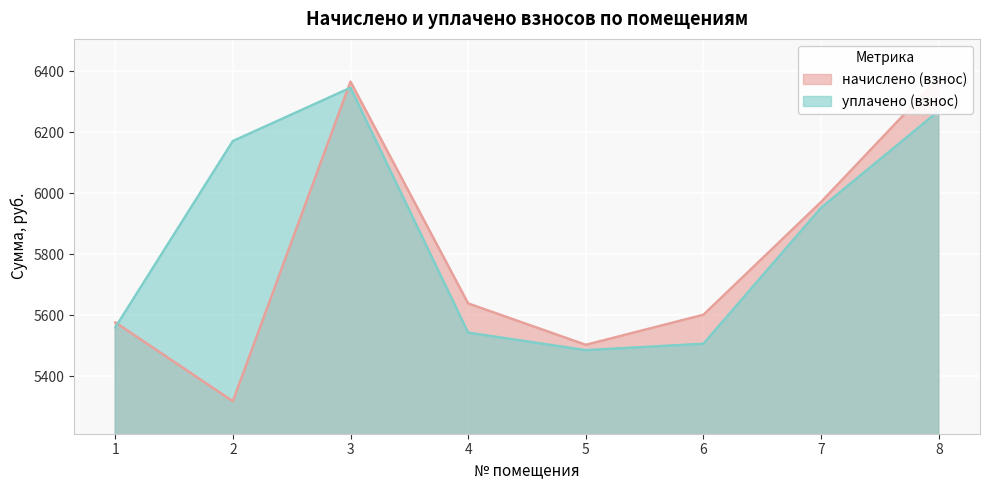

How many data points in начислено (взнос) are less than 5638?

4